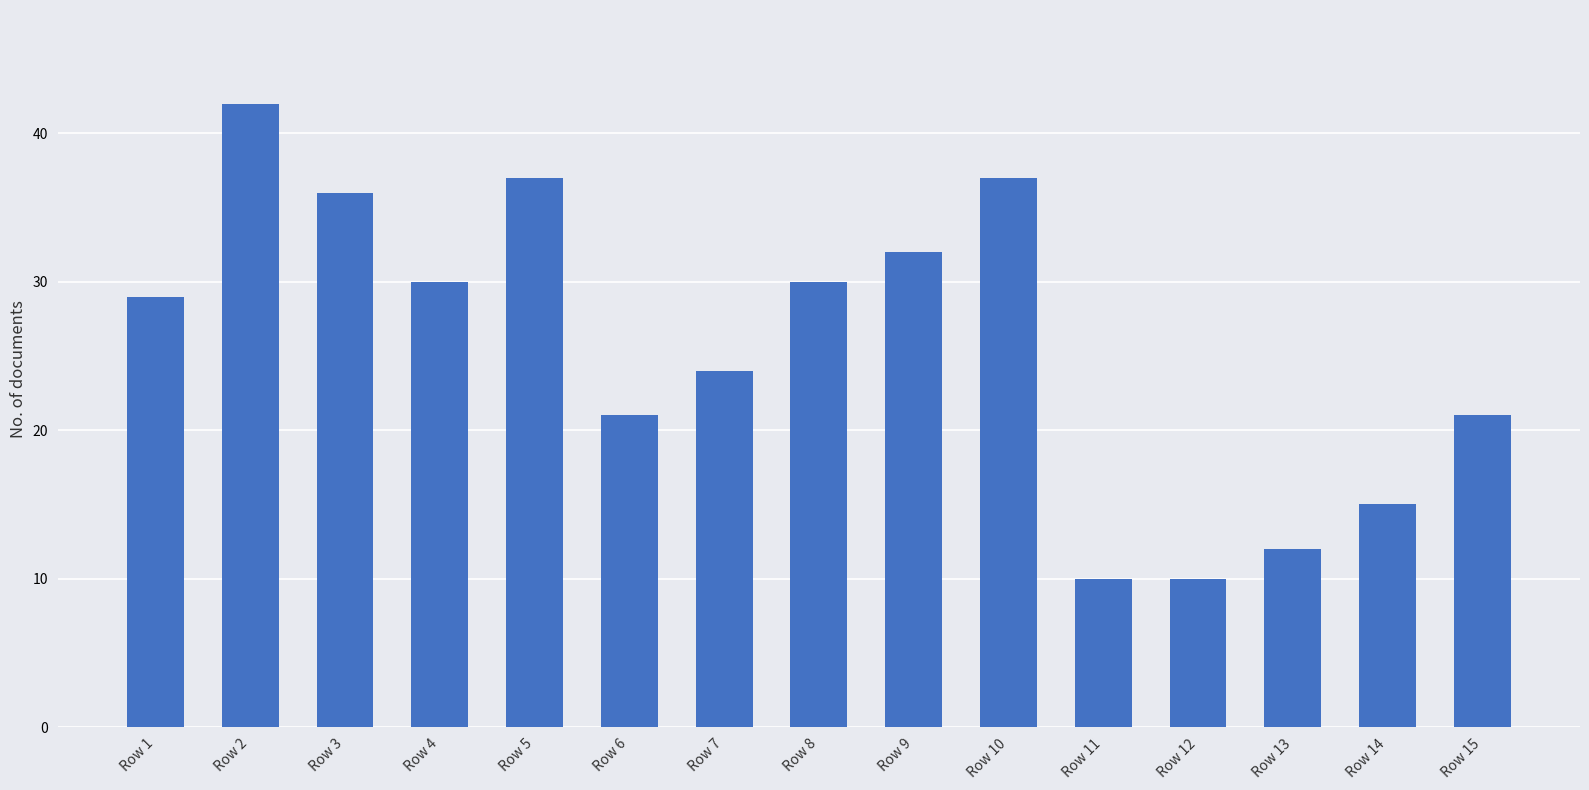

At which label is the value closest to 26?

Row 7